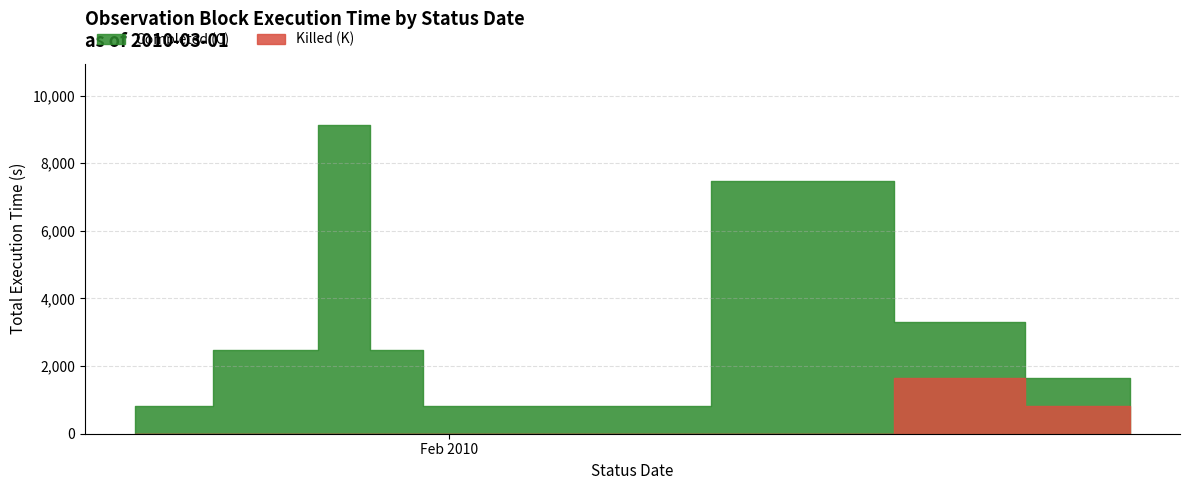

Which series changed the most between 2010-02-14 and 2010-02-15?

Completed (C)